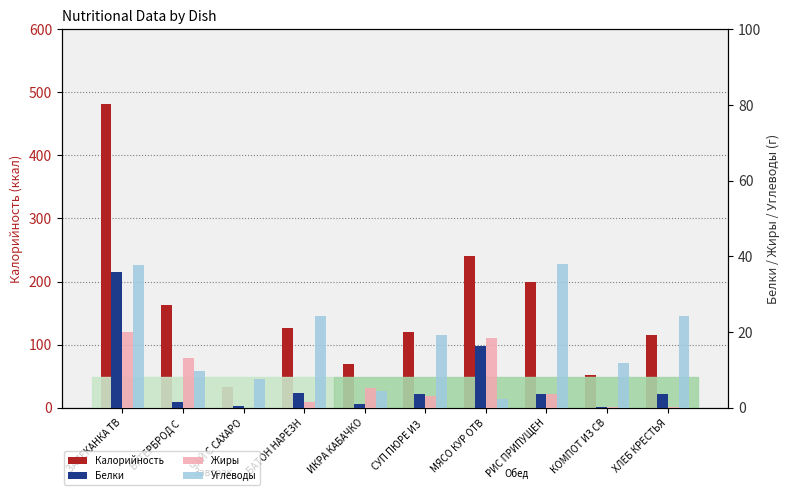

Is it true that Углеводы equals 19.3 at СУП ПЮРЕ ИЗ ?

True